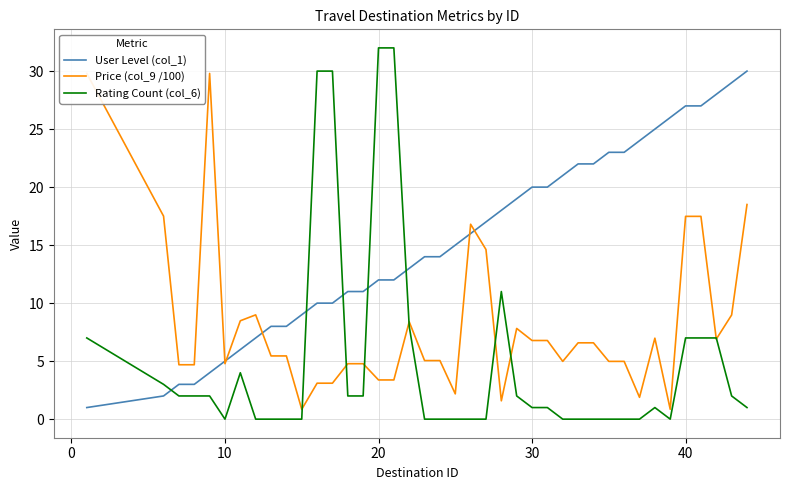

Which series ends up on top after the final intersection of Rating Count (col_6) and User Level (col_1)?

User Level (col_1)